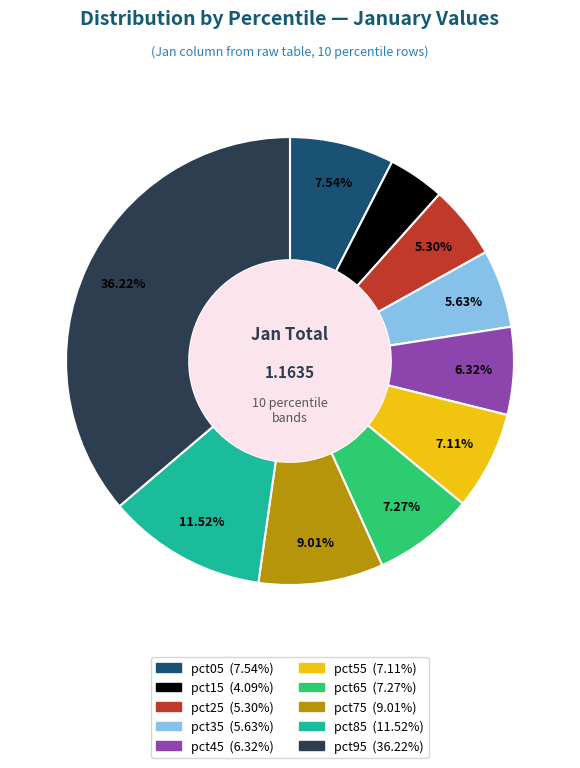

Between pct85 and pct15, which is larger?

pct85